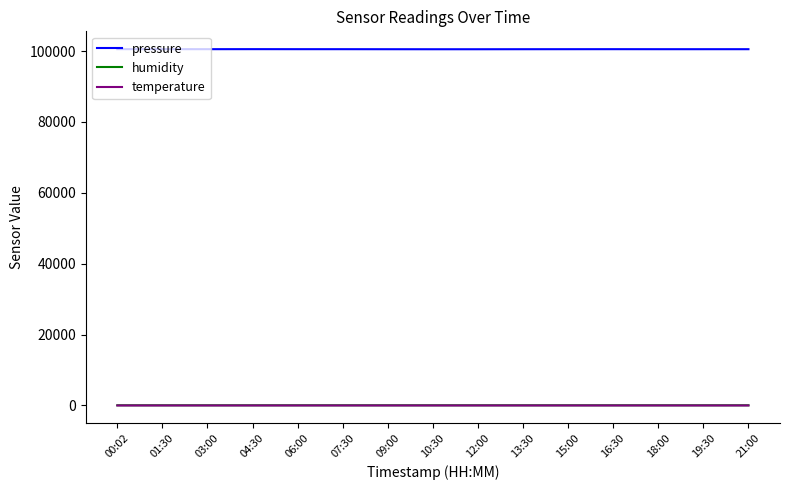

Is it true that temperature equals 8.9 at 18:00?

True